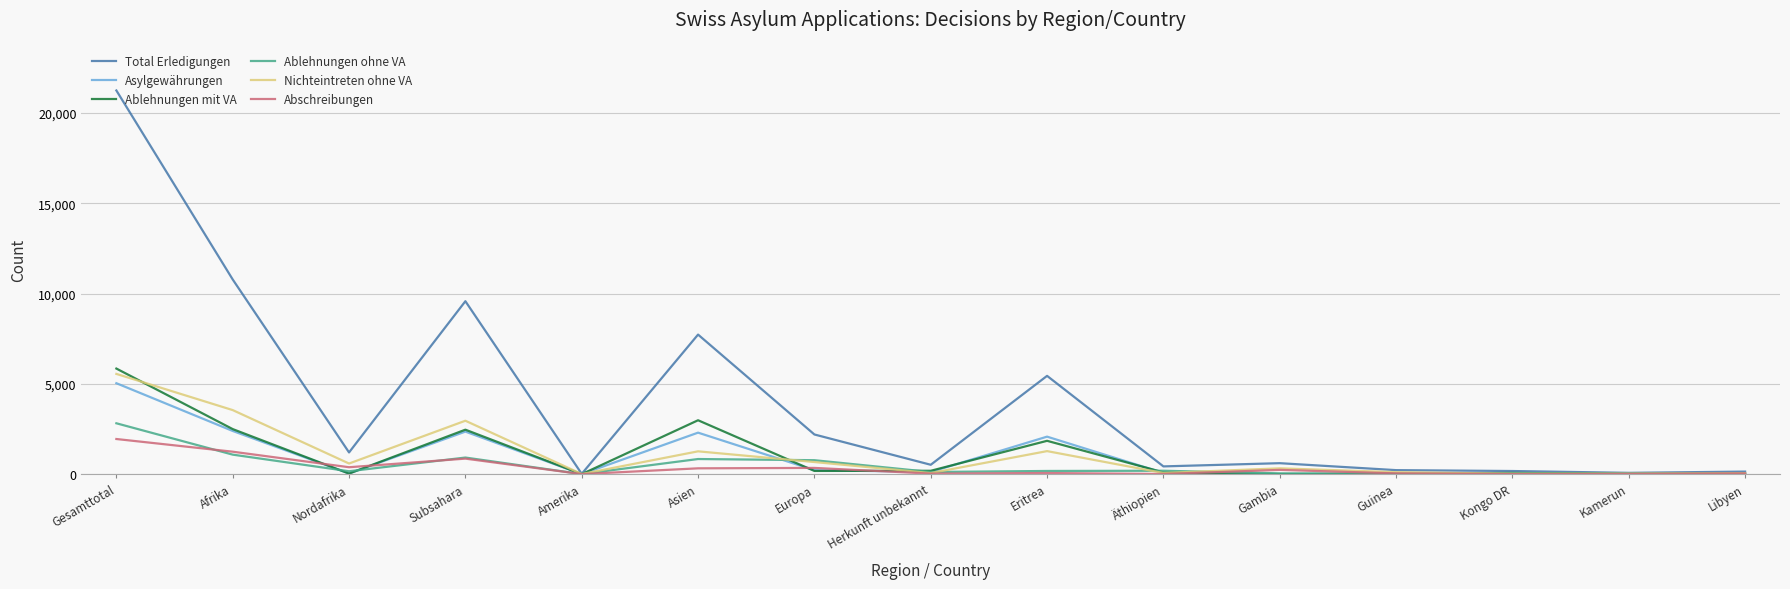

List the series in order of their peak value, highest first.

Total Erledigungen, Ablehnungen mit VA, Nichteintreten ohne VA, Asylgewährungen, Ablehnungen ohne VA, Abschreibungen